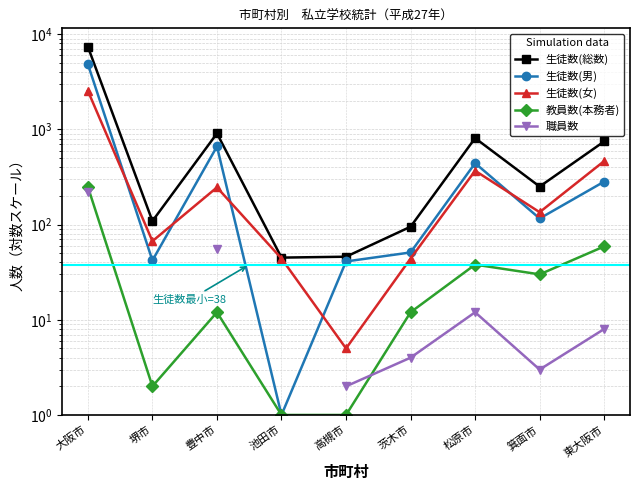

List the labels in order of 生徒数(女) value, largest first.

大阪市, 東大阪市, 松原市, 豊中市, 箕面市, 堺市, 池田市, 茨木市, 高槻市